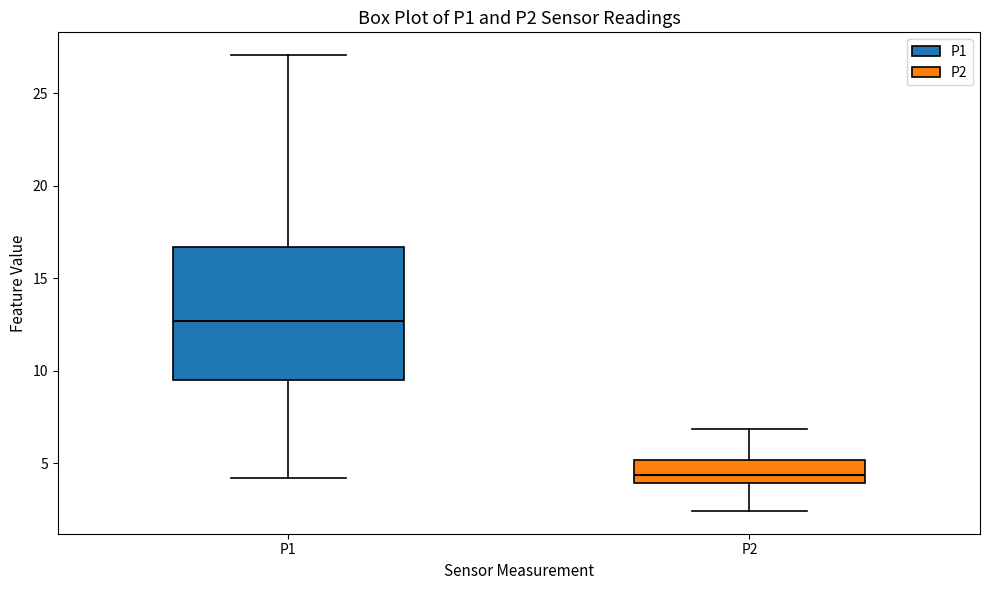

Reading left to right, read every box against the y-axis: the position of its median line, the range the box covers, and the ends of its whiskers. The values are not printed on the chart, so give them approximately, as read against the axis.

P1: median 12.5, box 9.5 to 16.5, whiskers 4.0 to 27.0
P2: median 4.5, box 4.0 to 5.0, whiskers 2.5 to 7.0